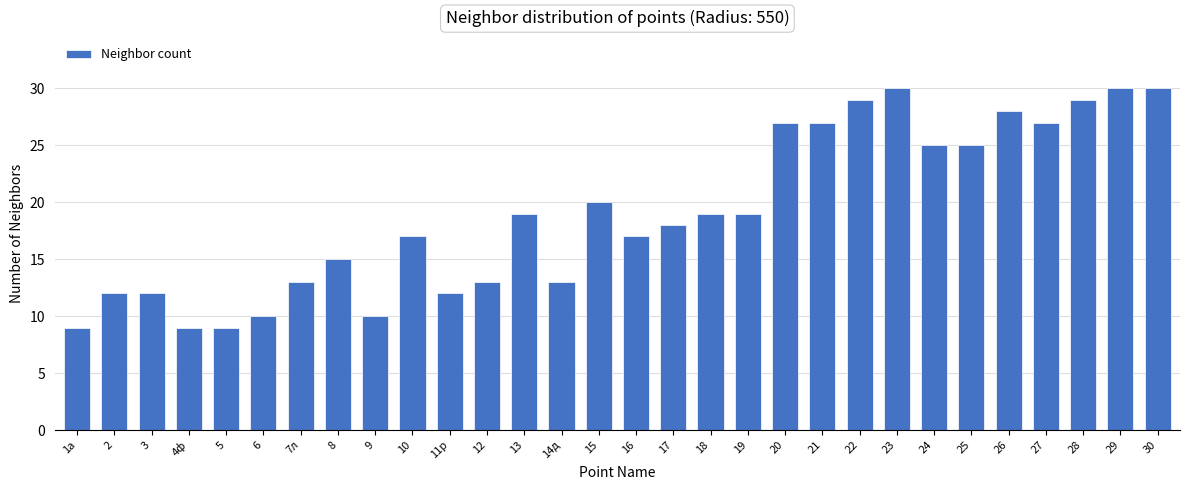

The chart shows a value of 40 at 25. True or false?

False